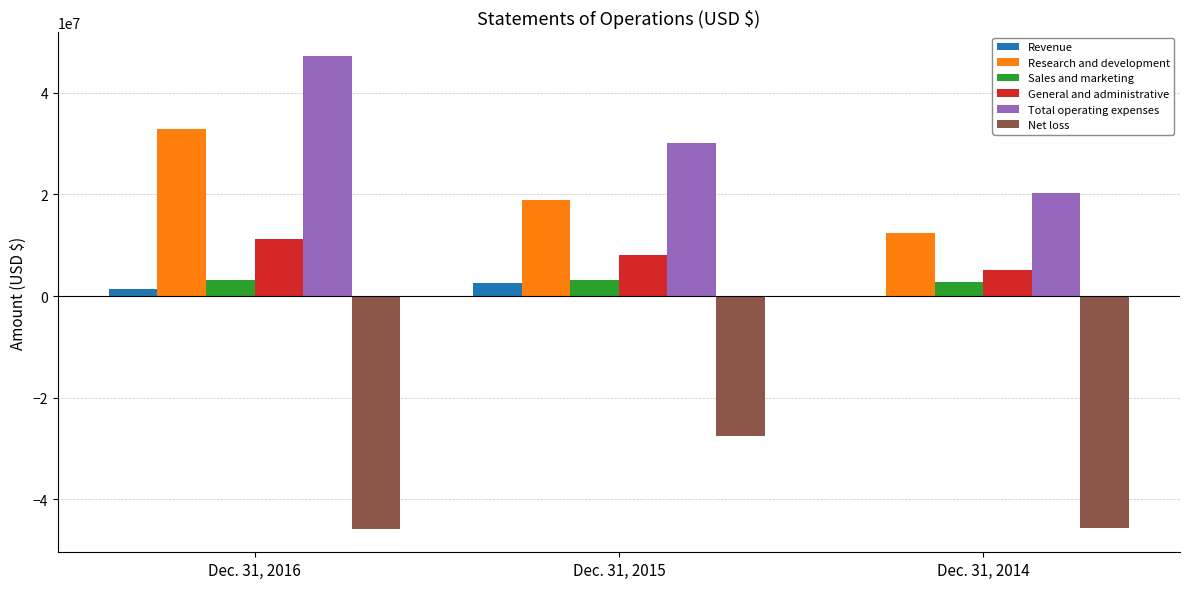

What is the sum of all Research and development values?

64169365